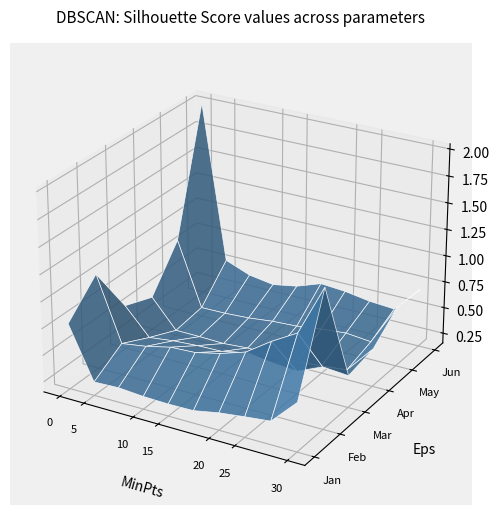

Reading left to right, what are all the values shown in this chart?

Jan: pct05=0.8	pct15=0.3	pct25=0.3	pct35=0.3	pct45=0.3	pct55=0.3	pct65=0.3	pct75=0.3	pct85=0.4	pct95=0.6
Feb: pct05=1.1	pct15=0.5	pct25=0.5	pct35=0.5	pct45=0.6	pct55=0.6	pct65=0.7	pct75=0.8	pct85=1.0	pct95=1.5
Mar: pct05=0.6	pct15=0.3	pct25=0.3	pct35=0.4	pct45=0.4	pct55=0.4	pct65=0.4	pct75=0.4	pct85=0.5	pct95=0.5
Apr: pct05=0.5	pct15=0.2	pct25=0.2	pct35=0.2	pct45=0.2	pct55=0.2	pct65=0.2	pct75=0.2	pct85=0.2	pct95=0.5
May: pct05=0.8	pct15=0.2	pct25=0.2	pct35=0.3	pct45=0.3	pct55=0.3	pct65=0.3	pct75=0.3	pct85=0.3	pct95=0.7
Jun: pct05=2.0	pct15=0.5	pct25=0.4	pct35=0.4	pct45=0.4	pct55=0.5	pct65=0.5	pct75=0.5	pct85=0.5	pct95=0.7